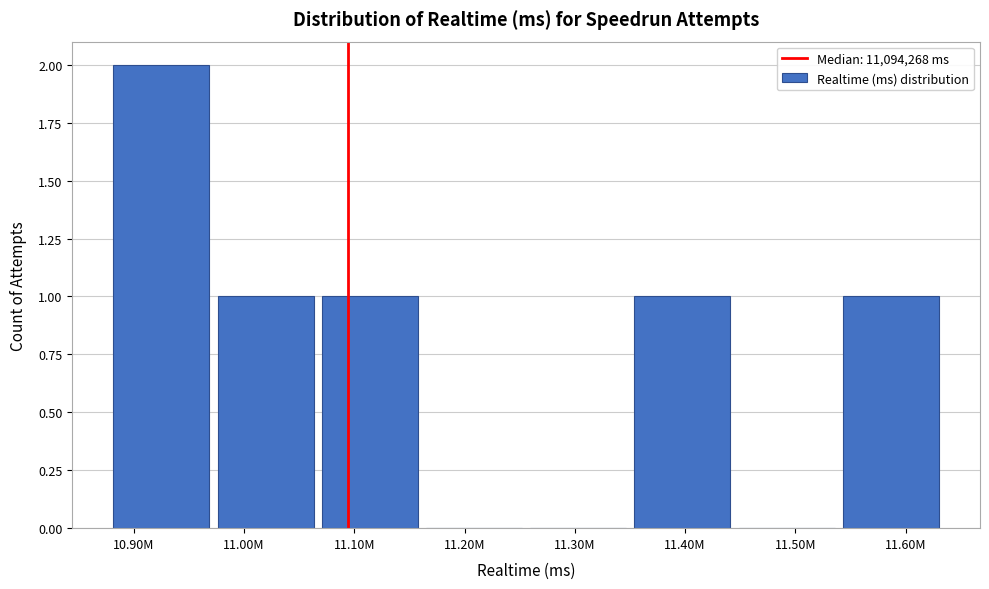

Reading left to right, transcribe all the data shown in this chart.

10.90M=2	11.00M=1	11.10M=1	11.20M=0	11.30M=0	11.40M=1	11.50M=0	11.60M=1